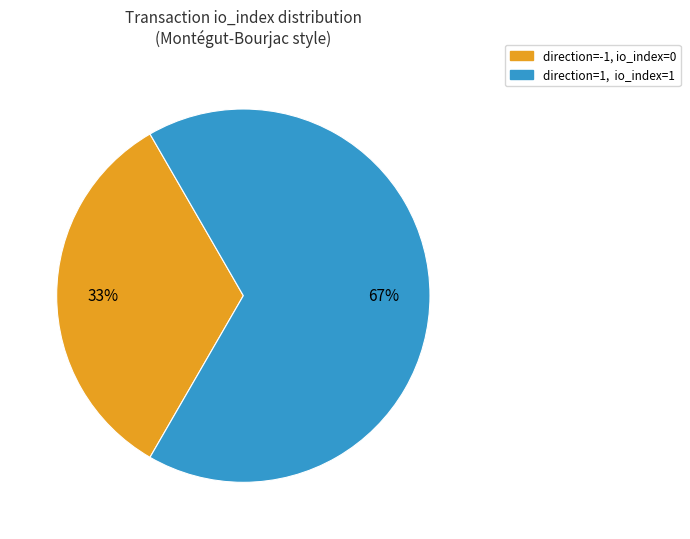

Does any single category account for the majority?

Yes